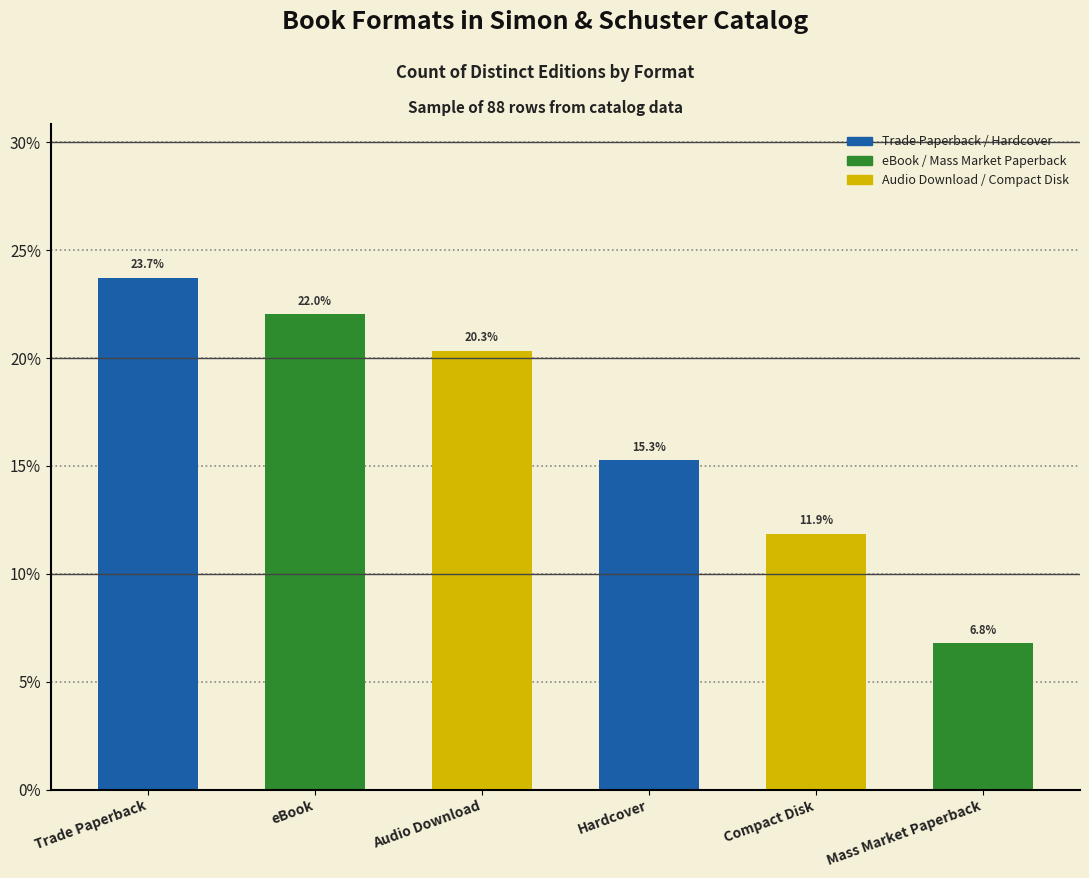

Does the chart contain any negative values?

No